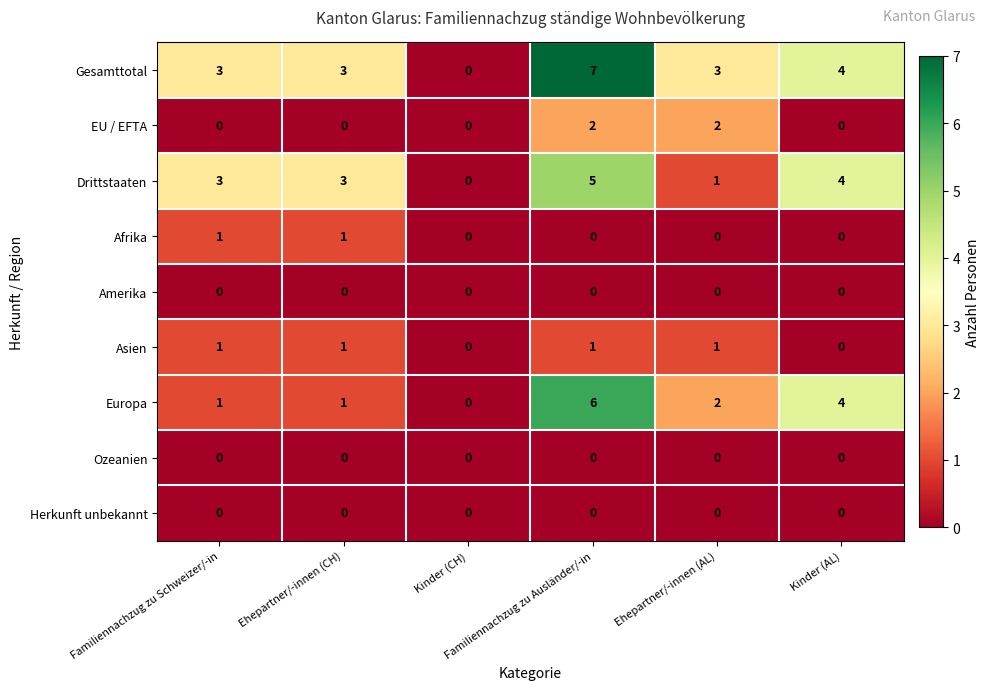

Which series has the largest total across all categories?

Gesamttotal